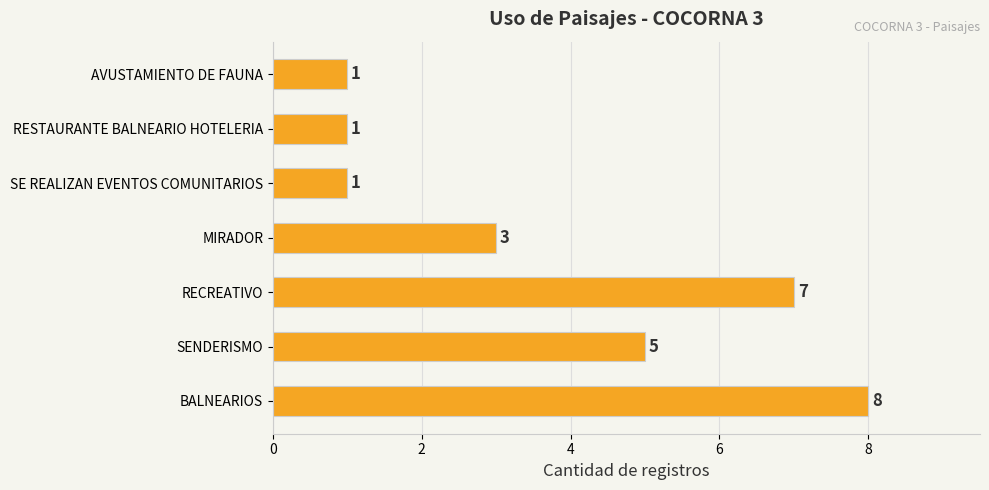

The chart shows a value of 1 at MIRADOR. True or false?

False